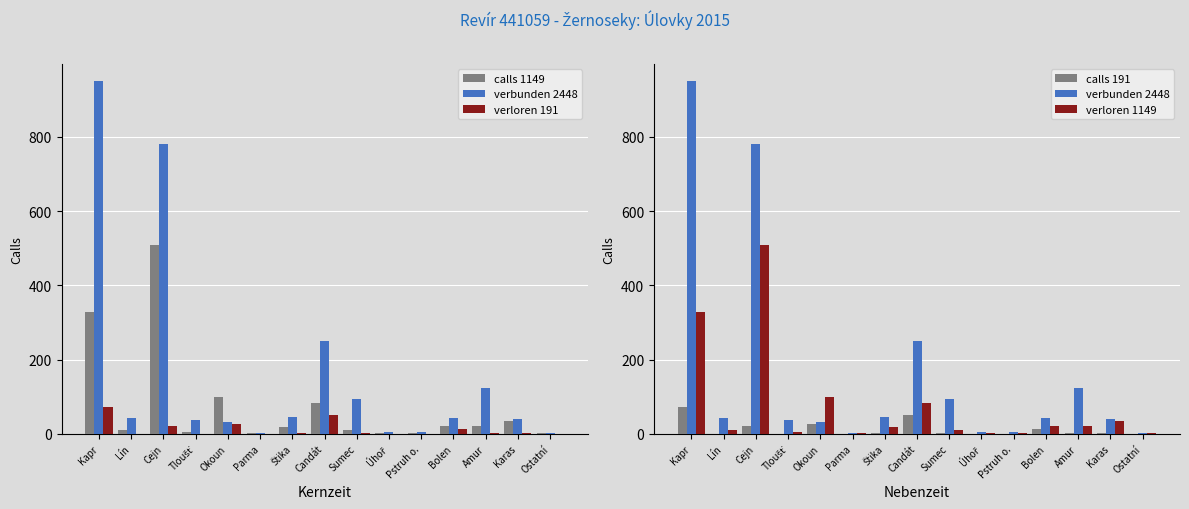

How many values in the verbunden 2448 series are below 41?

7